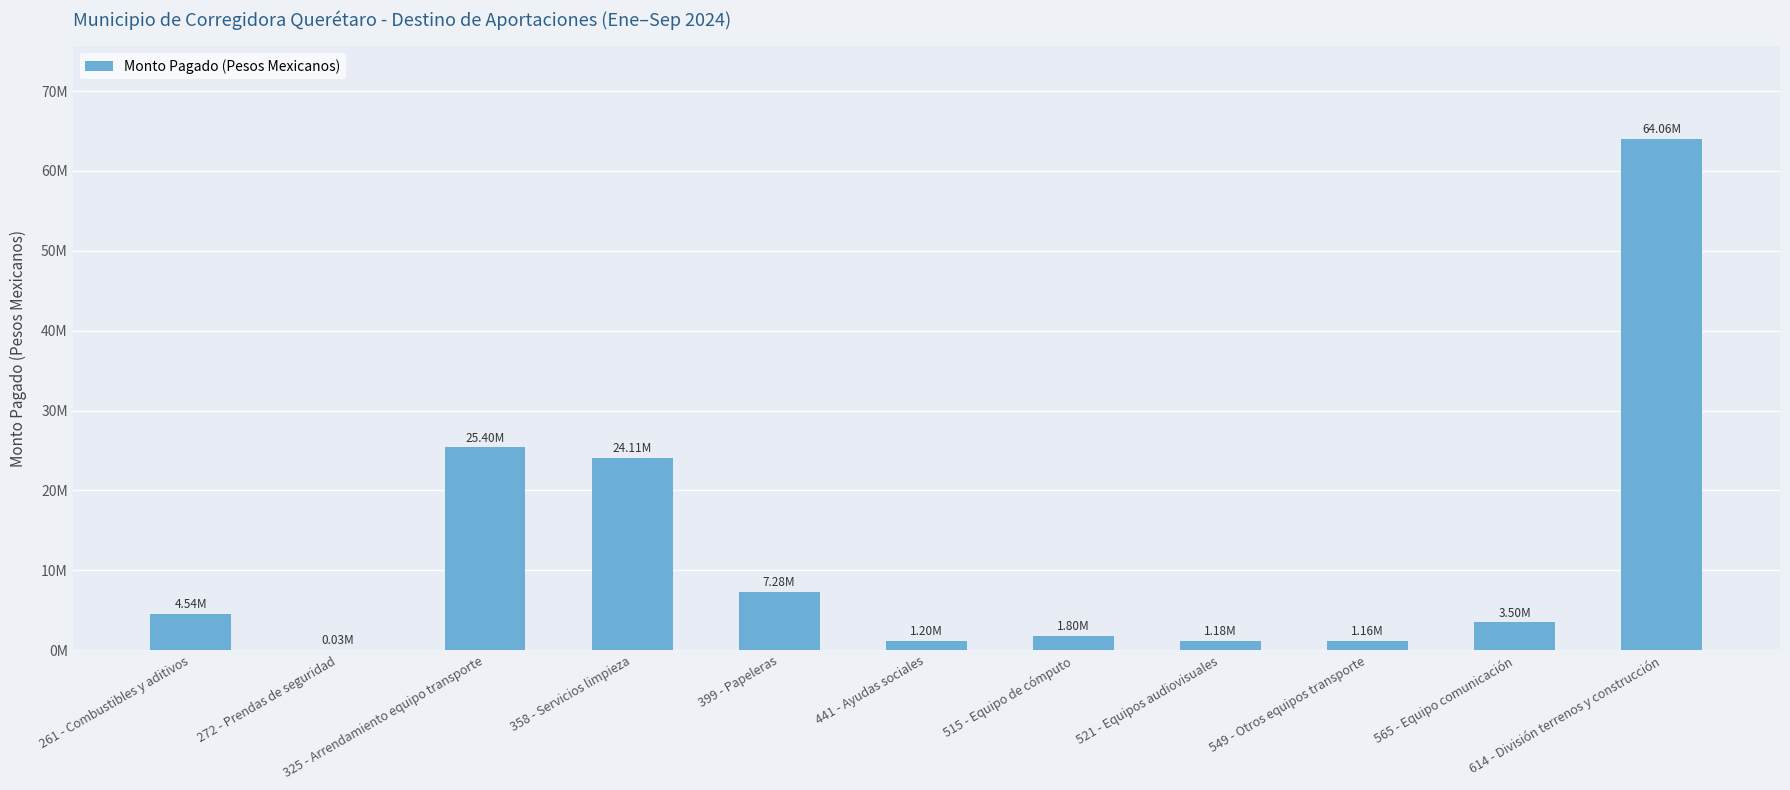

True or false: the data shows 4538003.2 at 261 - Combustibles y aditivos.

True